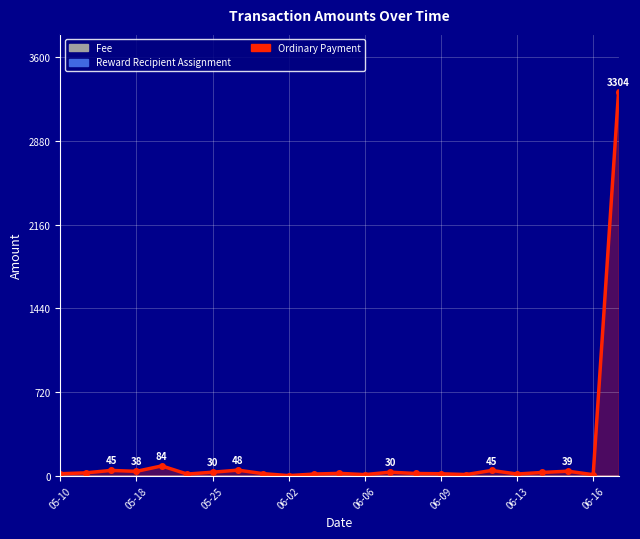

What is the label of the 9th point from the left?

8